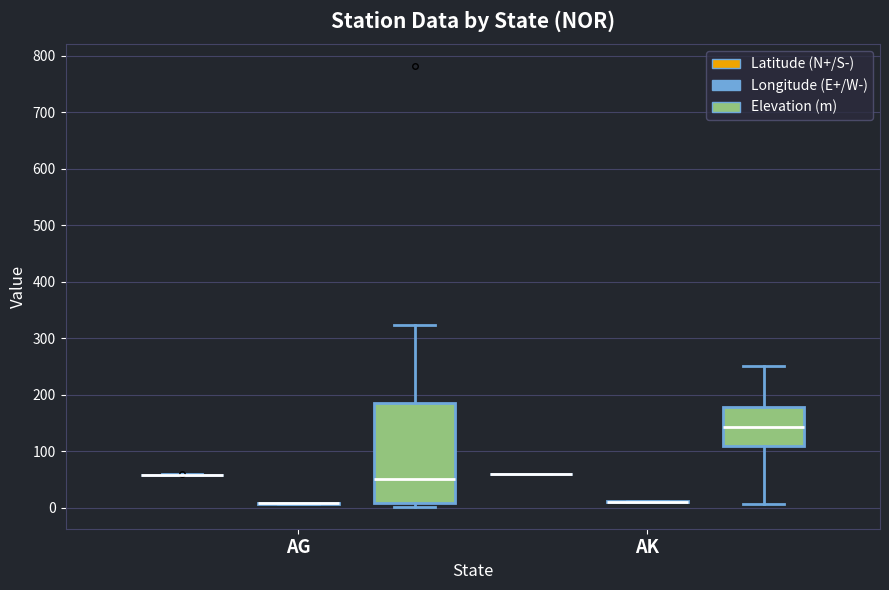

Is the value of Elevation (m) at 12 greater than the value of Latitude (N+/S-) at 1?

Yes